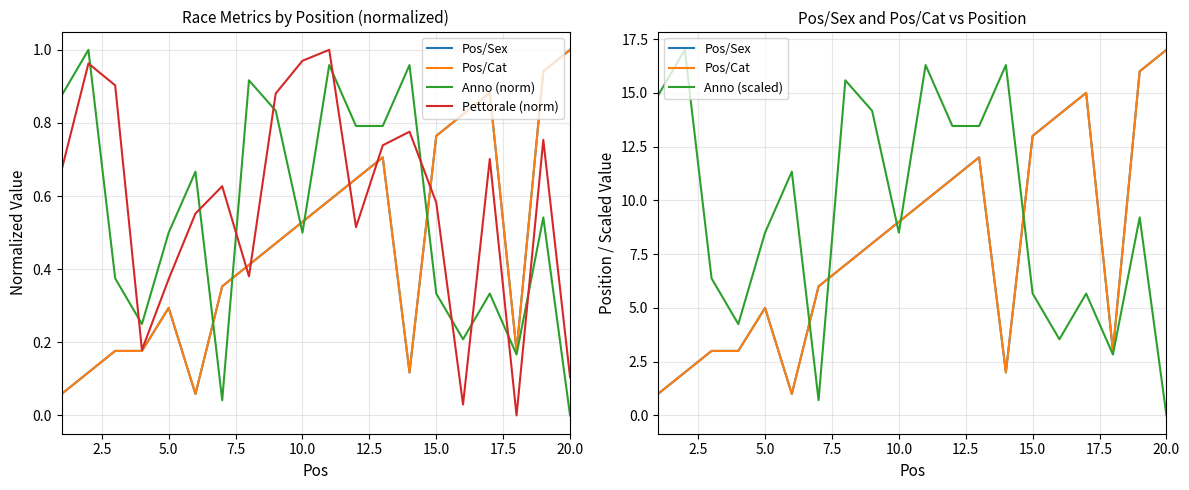

Rank the series by their maximum value, from lowest to highest.

Anno (norm), Pettorale (norm), Pos/Sex, Pos/Cat, Anno (scaled)